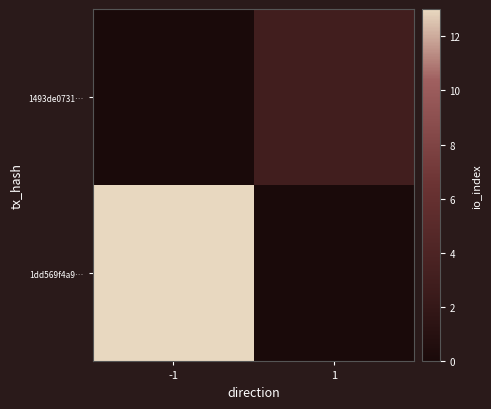

At 1, list the series in order from largest to smallest.

1dd569f4a9…, 1493de0731…